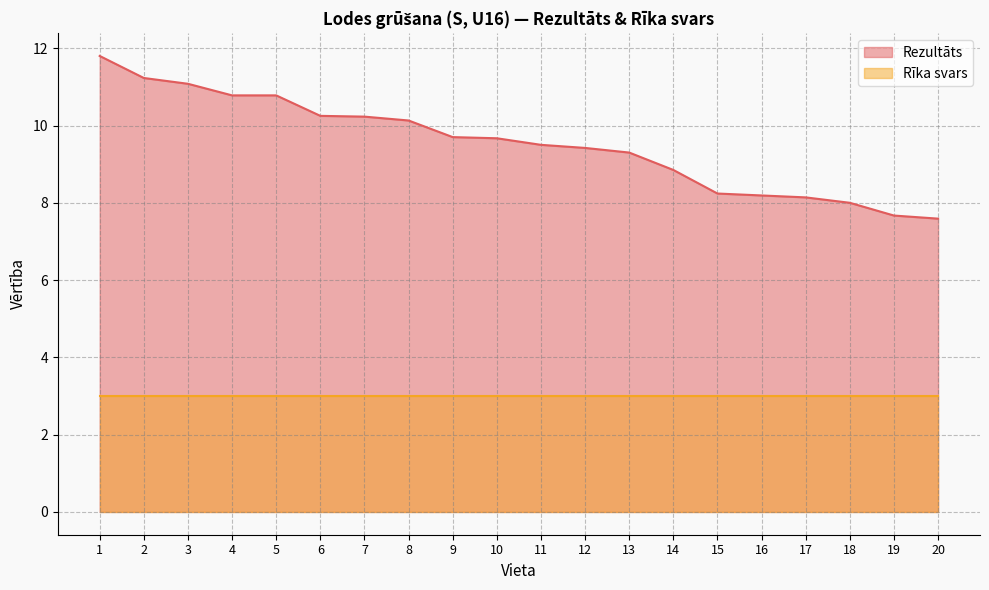

True or false: the data shows 10.2 at 7.

True